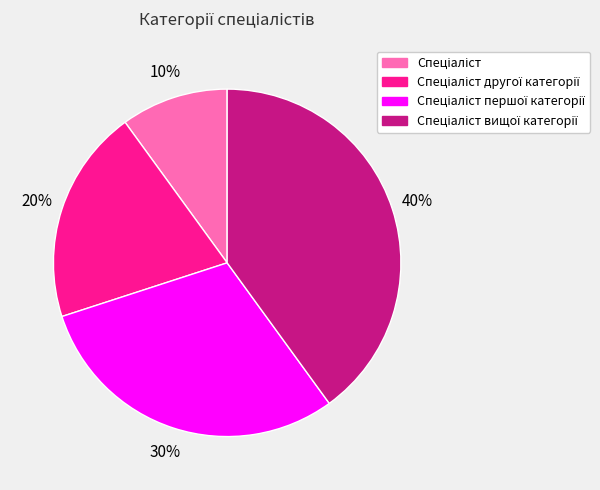

Is there a majority slice in this chart?

No